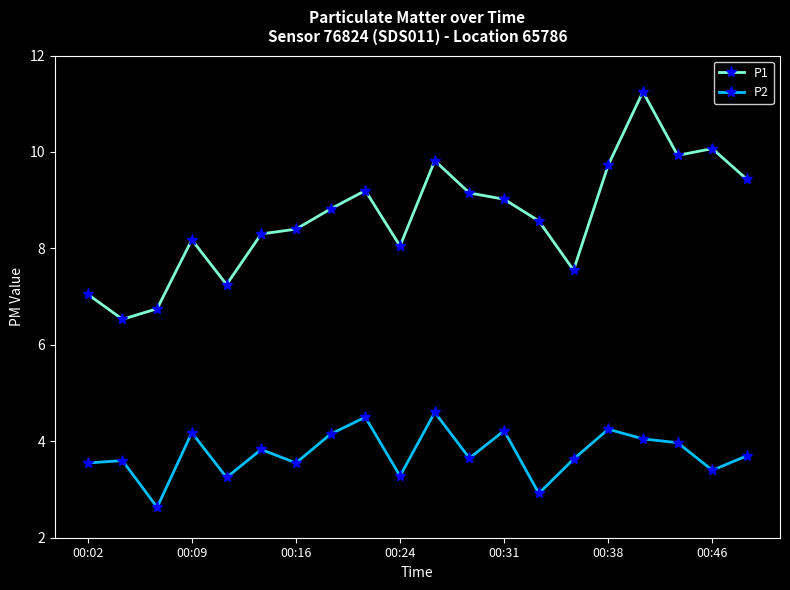

What is the maximum value for P2?

4.6